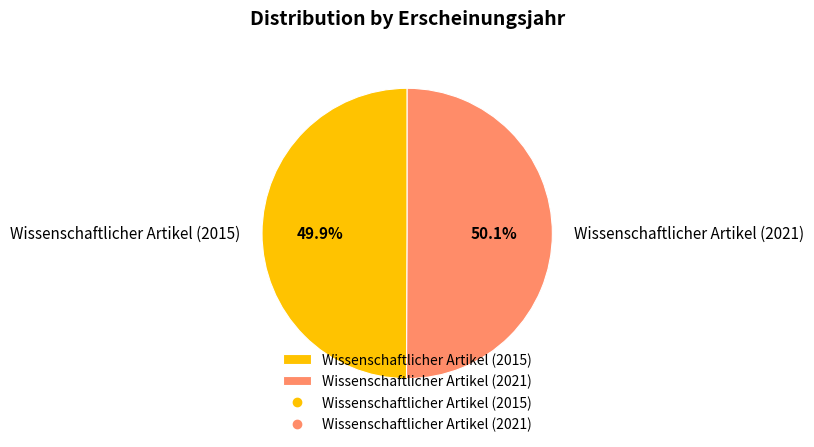

The Wissenschaftlicher Artikel (2015) slice represents 61% of the pie. True or false?

False